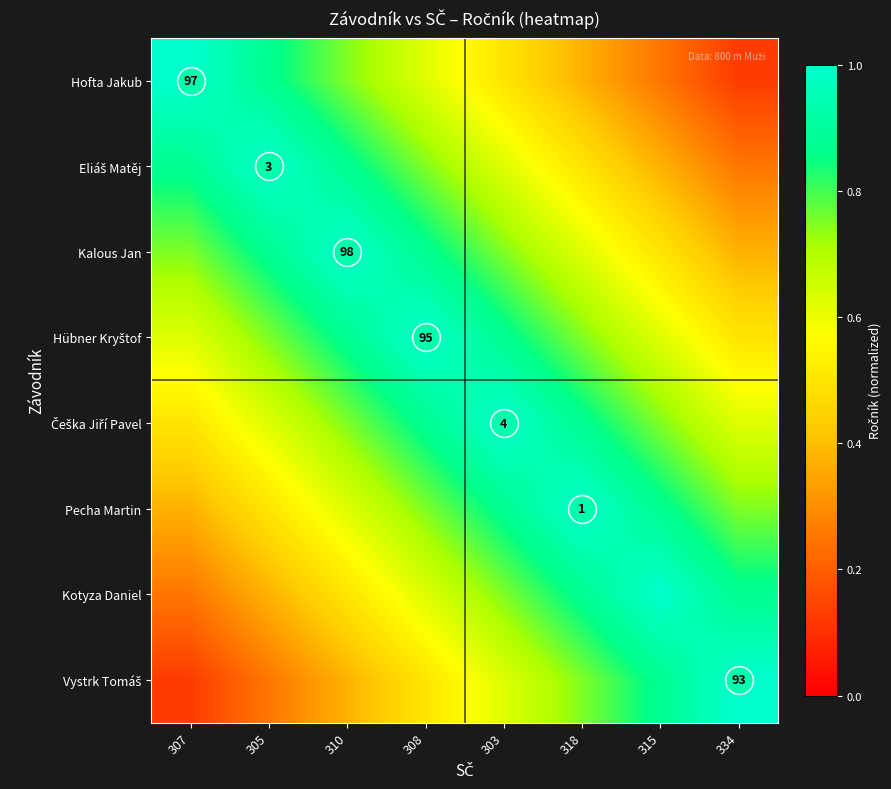

Which category has the highest value in the Kalous Jan series?

310